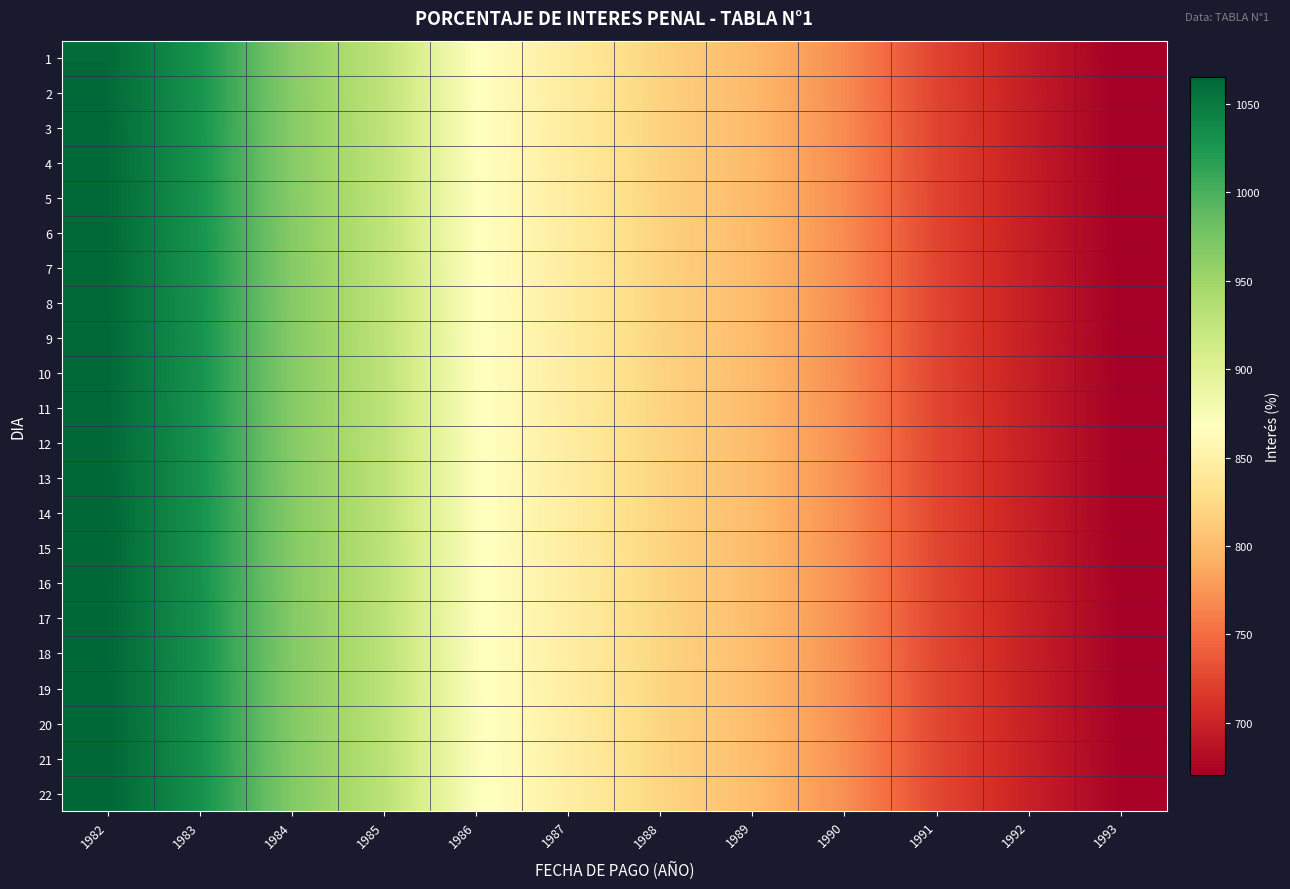

Which series changed the most between 1988 and 1993?

7